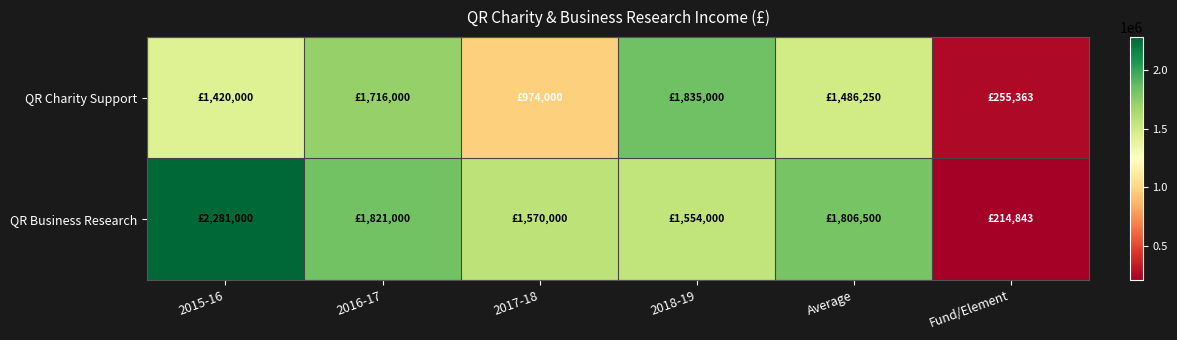

What is the total value across all series at 2017-18?

2544000